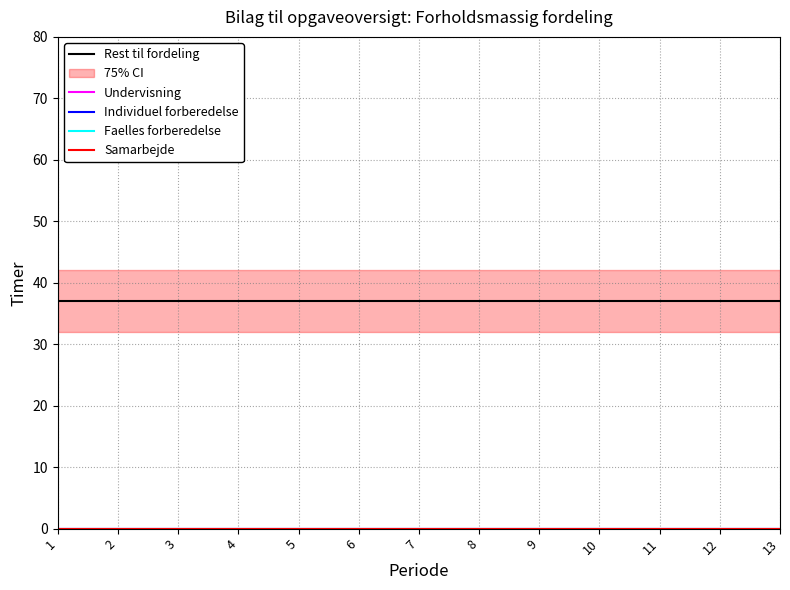

Reading right to left, extract all data points from this chart.

Rest til fordeling: 13=37	12=37	11=37	10=37	9=37	8=37	7=37	6=37	5=37	4=37	3=37	2=37	1=37
Undervisning: 13=0	12=0	11=0	10=0	9=0	8=0	7=0	6=0	5=0	4=0	3=0	2=0	1=0
Individuel forberedelse: 13=0	12=0	11=0	10=0	9=0	8=0	7=0	6=0	5=0	4=0	3=0	2=0	1=0
Faelles forberedelse: 13=0	12=0	11=0	10=0	9=0	8=0	7=0	6=0	5=0	4=0	3=0	2=0	1=0
Samarbejde: 13=0	12=0	11=0	10=0	9=0	8=0	7=0	6=0	5=0	4=0	3=0	2=0	1=0